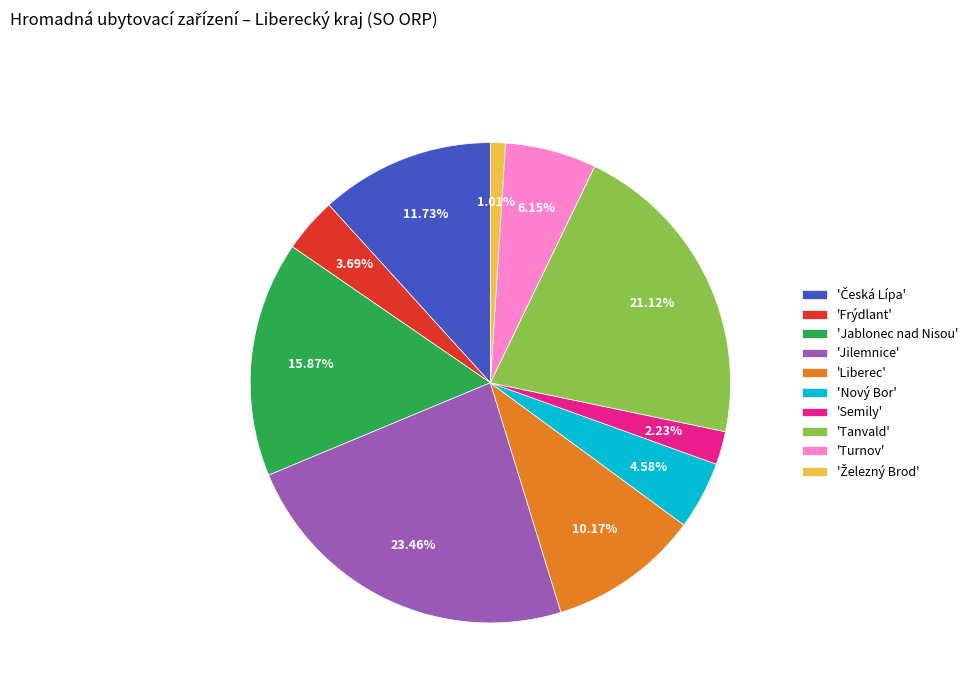

Is there any slice that represents more than half of the pie?

No